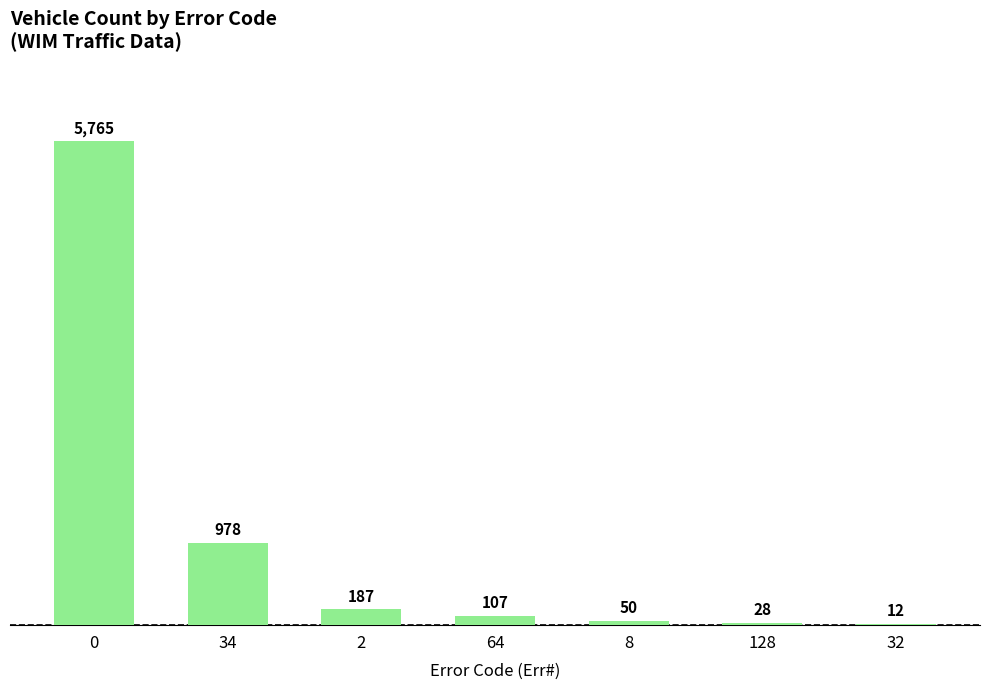

Are the bars horizontal?

No